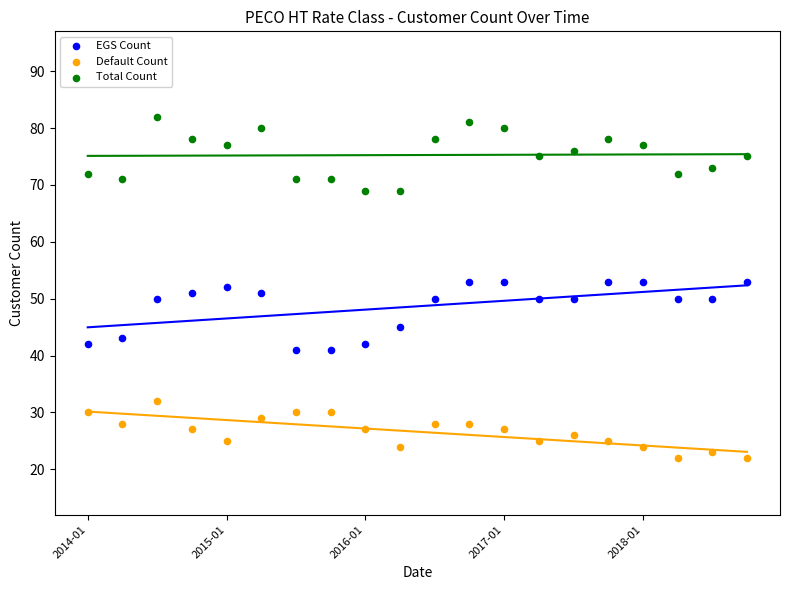

Across all data points, what is the range of Y values (max minus min)?

60